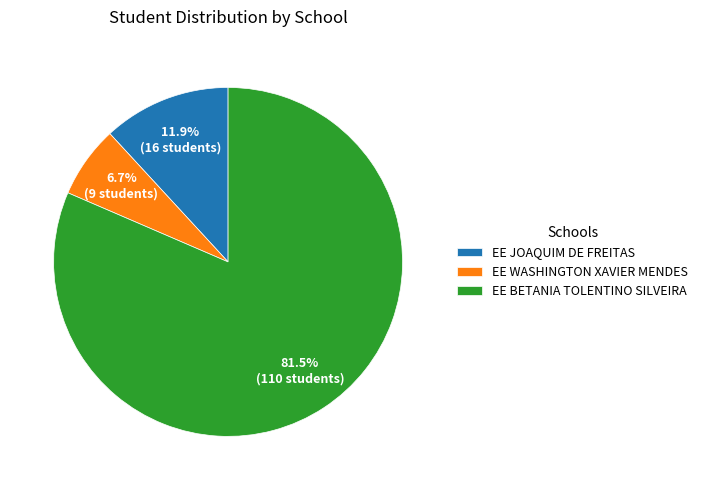

To the nearest percent, what percentage of the pie is EE JOAQUIM DE FREITAS?

12%